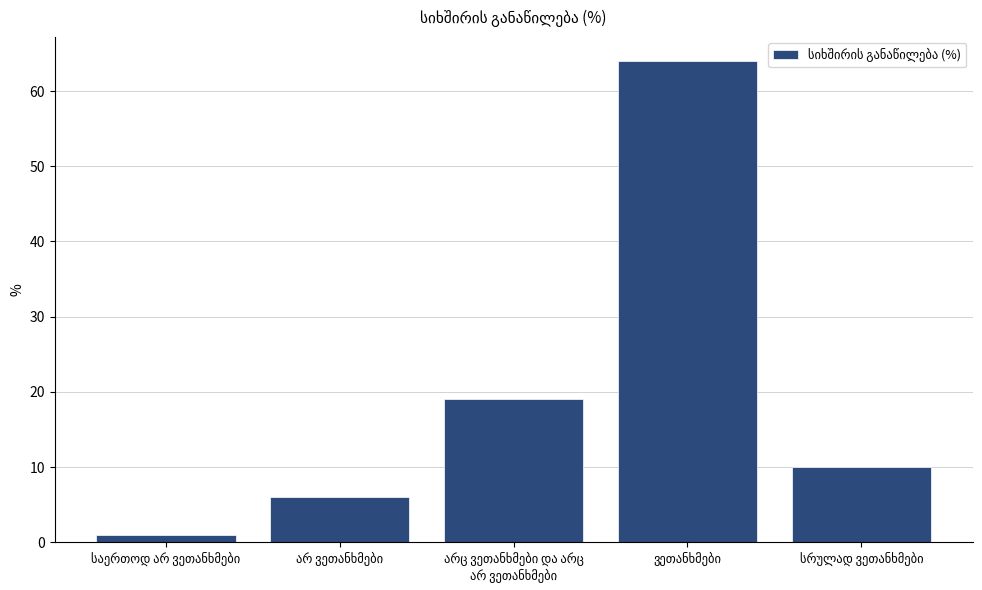

Reading right to left, what are all the values shown in this chart?

10	64	19	6	1